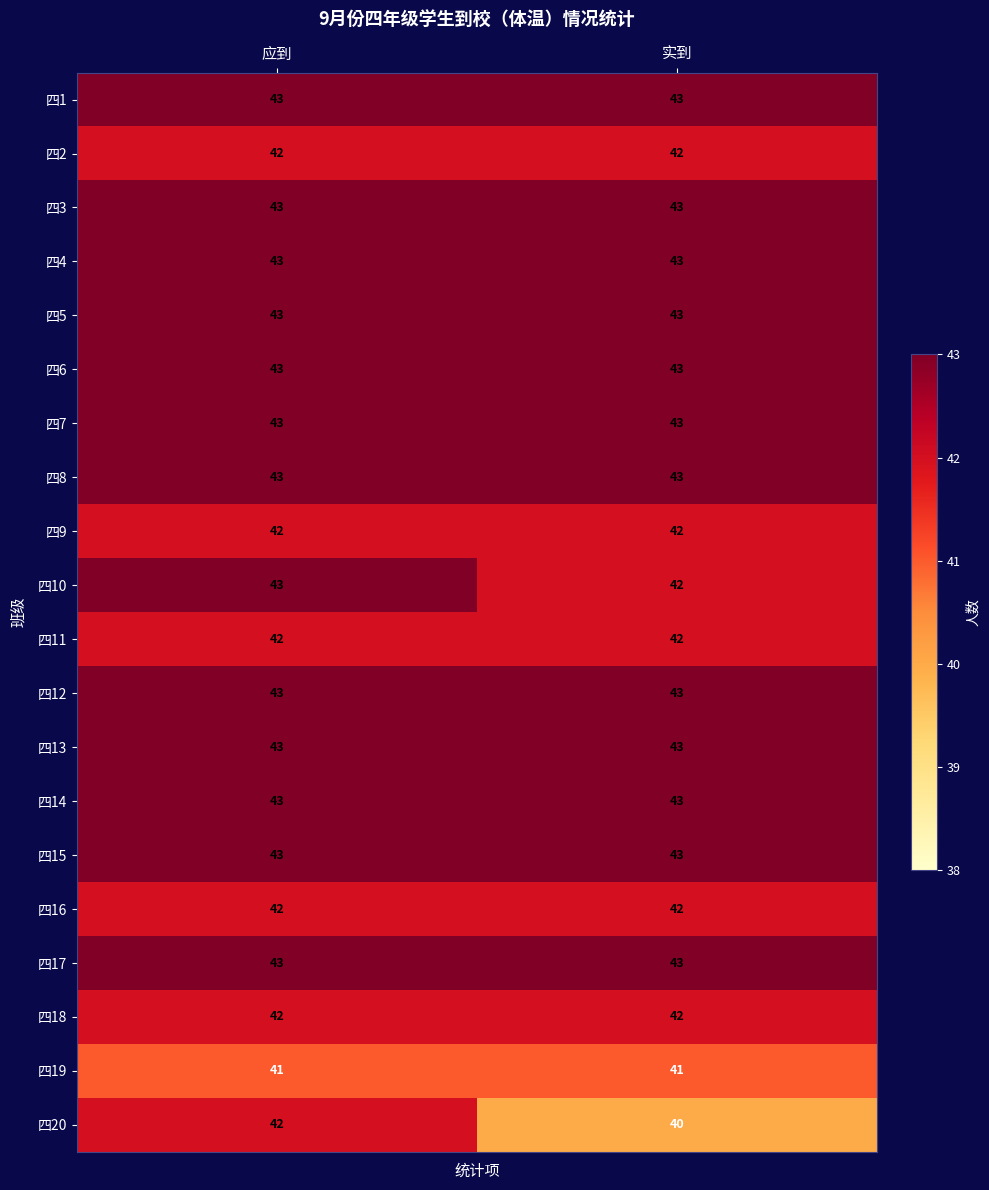

At how many categories does at least one series exceed 42?

2